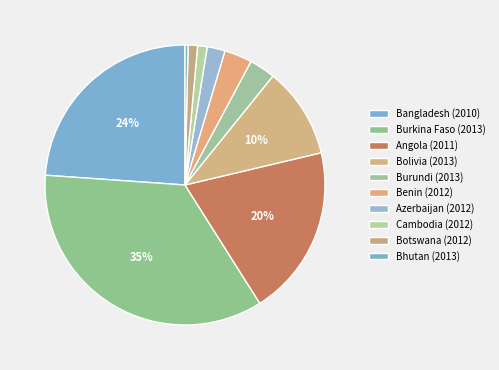

To the nearest percent, what portion does Azerbaijan (2012) represent?

2%